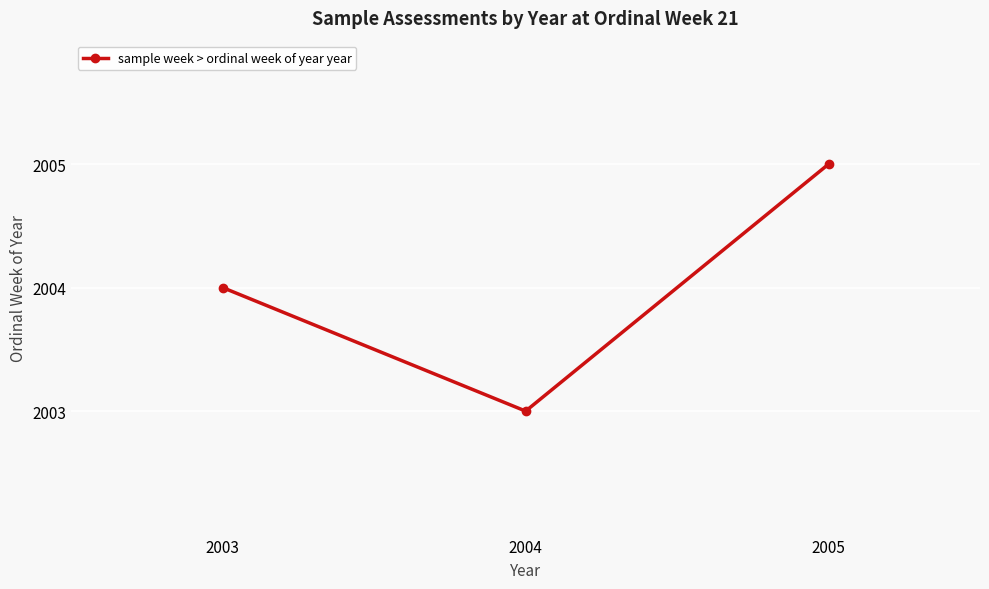

True or false: the data shows 3234 at 2005.

False